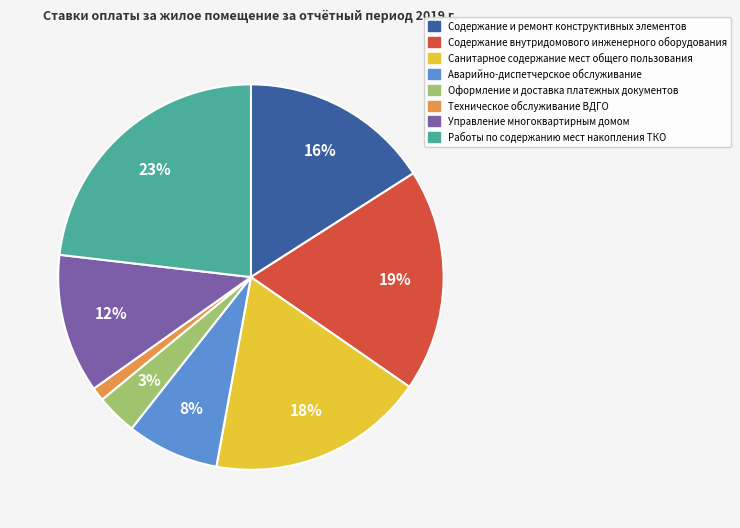

Which category has the biggest portion of the pie?

Работы по содержанию мест накопления ТКО